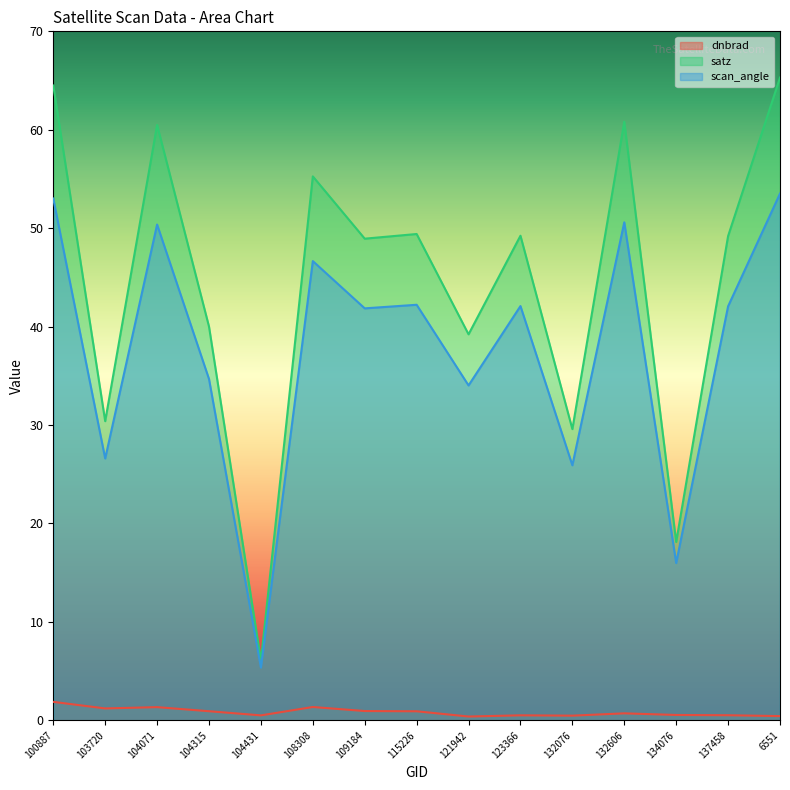

Rank the categories by dnbrad value from lowest to highest.

121942, 6551, 132076, 104431, 123366, 137458, 134076, 132606, 115226, 104315, 109184, 103720, 104071, 108308, 100887